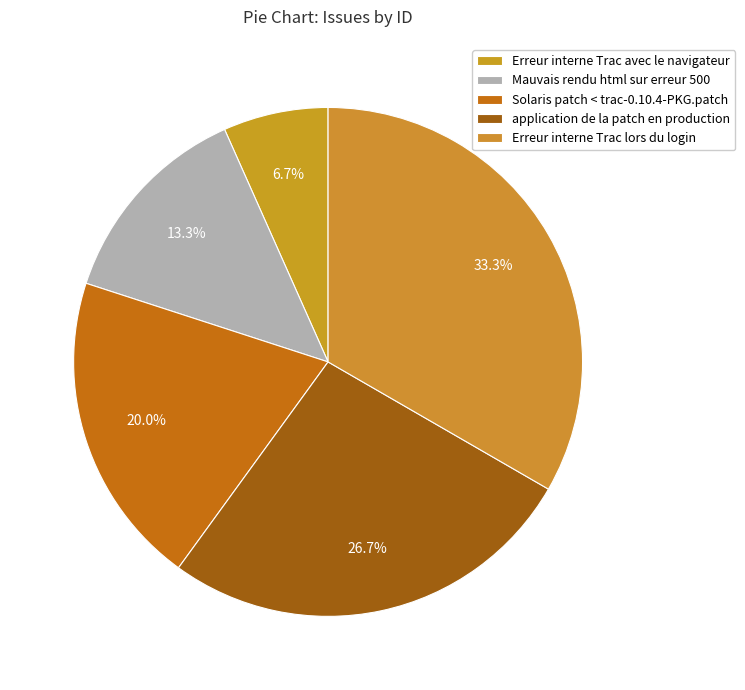

To the nearest percent, what percentage of the pie is Erreur interne Trac avec le navigateur?

7%